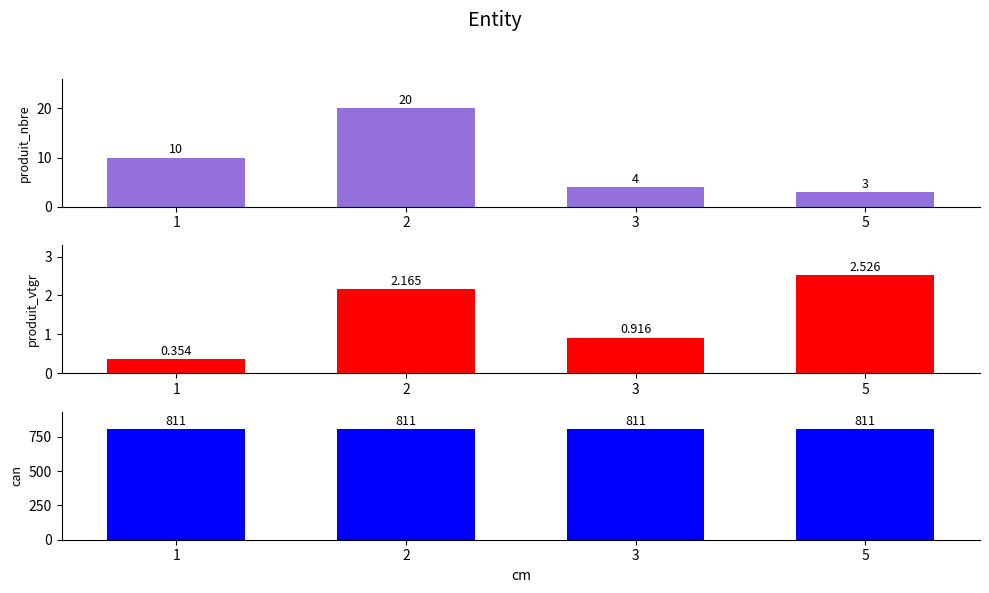

Which series changed the most between 1 and 2?

produit_nbre